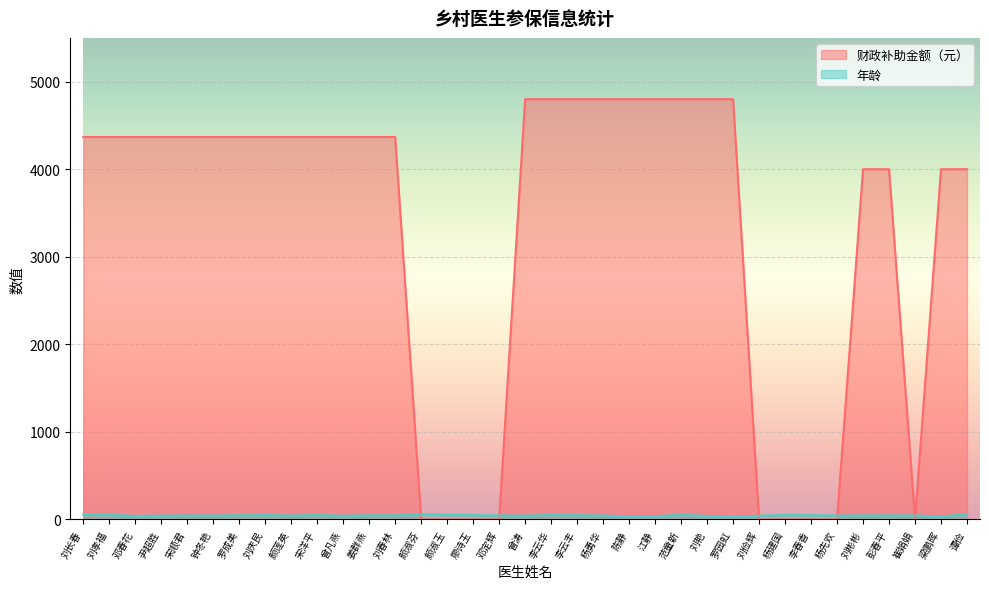

Reading left to right, list all the values displayed in this chart.

财政补助金额（元）: 4368	4368	4368	4368	4368	4368	4368	4368	4368	4368	4368	4368	4368	0	0	0	0	4800	4800	4800	4800	4800	4800	4800	4800	4800	0	0	0	0	4000	4000	0	4000	4000
年龄: 54	51	41	43	45	44	47	49	44	49	42	47	46	55	53	48	45	43	50	48	44	36	36	52	40	30	42	49	48	44	45	46	44	35	58